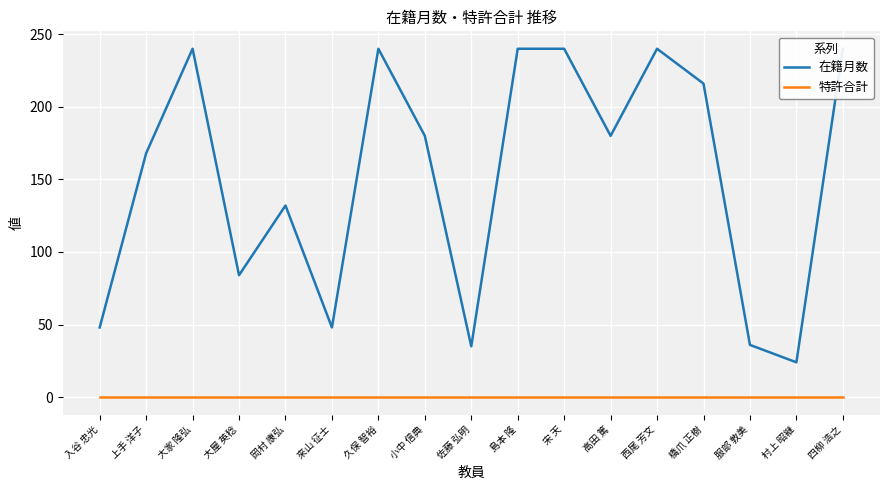

True or false: 在籍月数 and 特許合計 cross at least once.

False